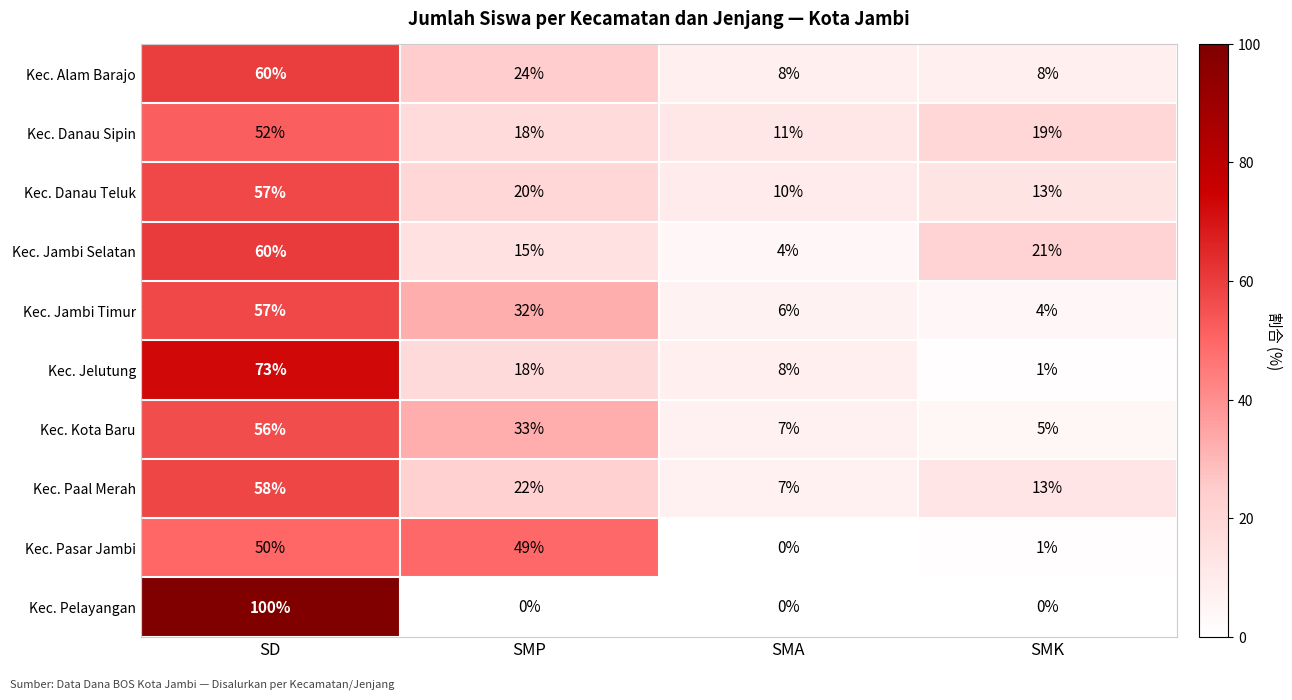

At how many categories does at least one series exceed 52?

1